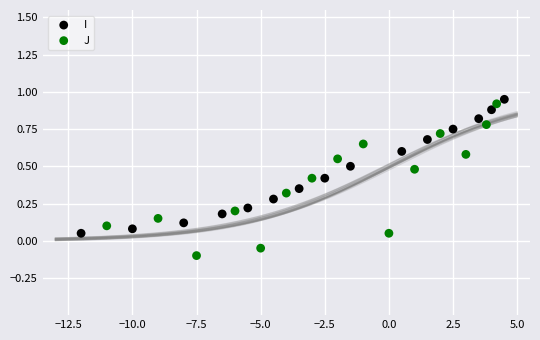

Which series has the largest Y range (max minus min)?

J